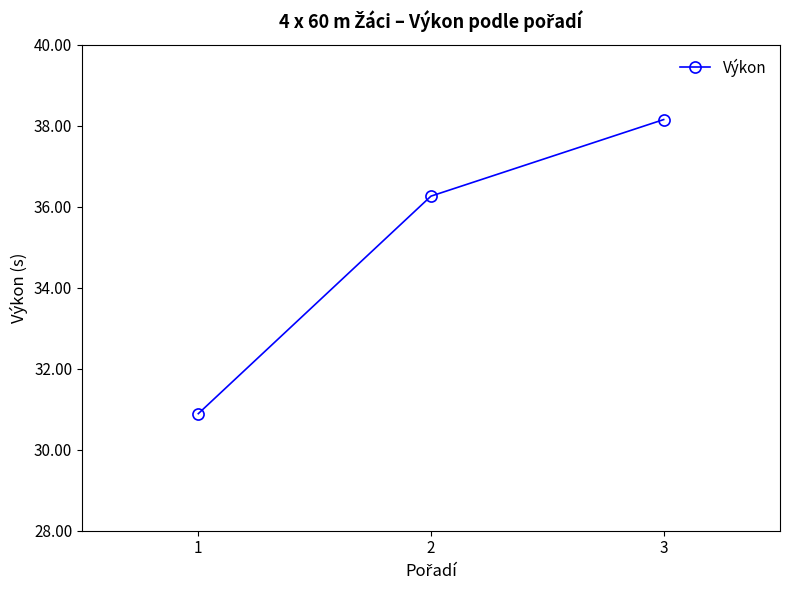

What is the average value?

35.1